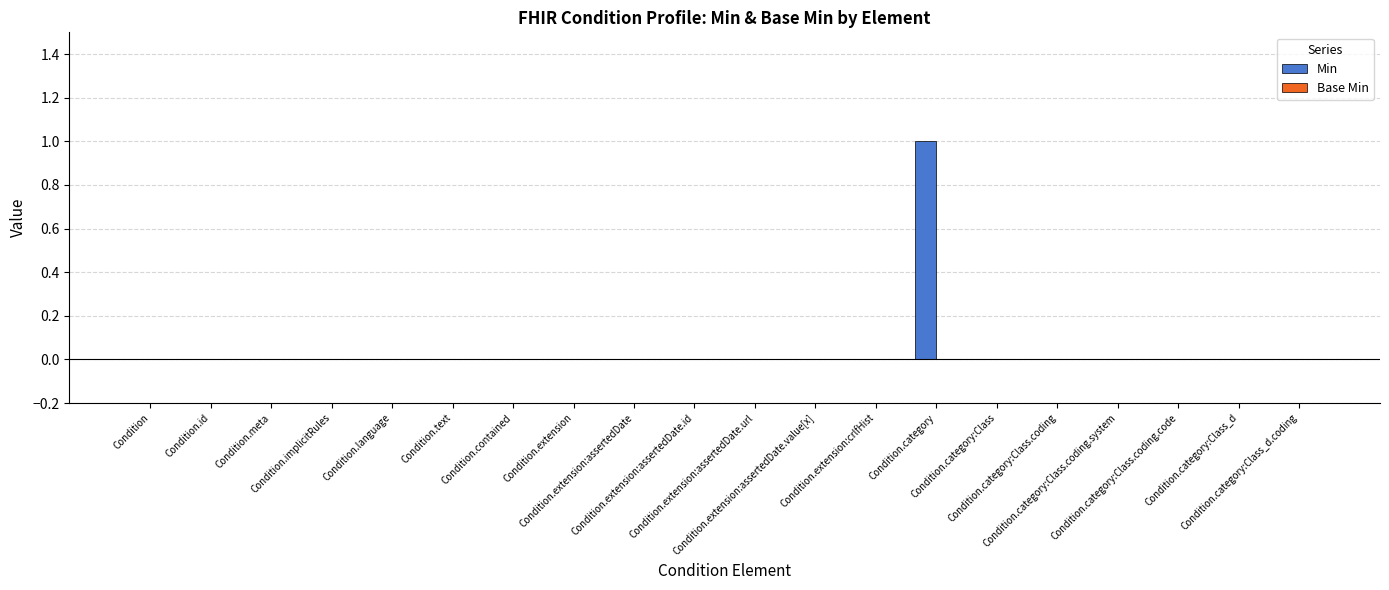

Does the chart contain stacked bars?

No